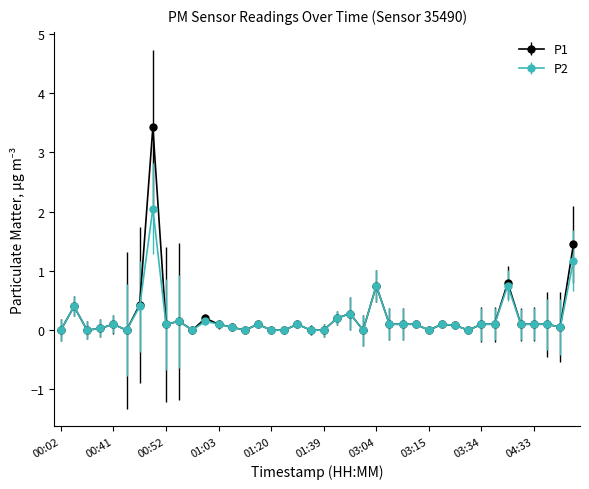

Which series has the largest range (max minus min)?

P1